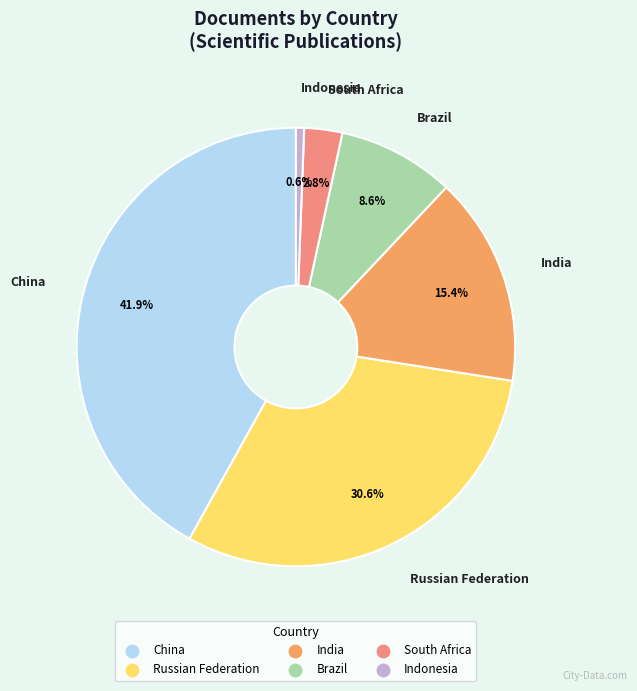

Which slice is the largest?

China